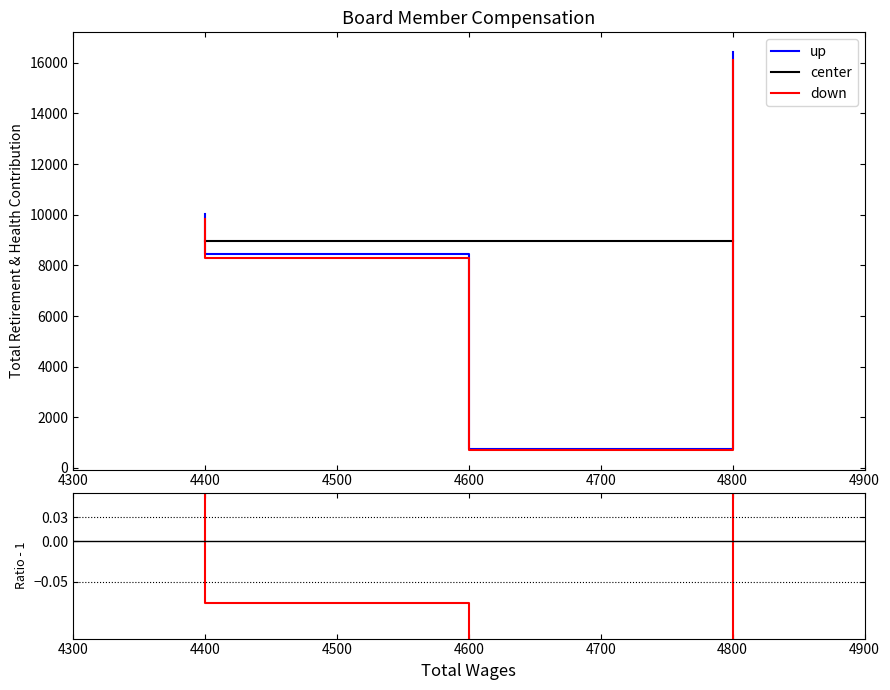

Is it true that the value at 4400.0 is 9832?

True